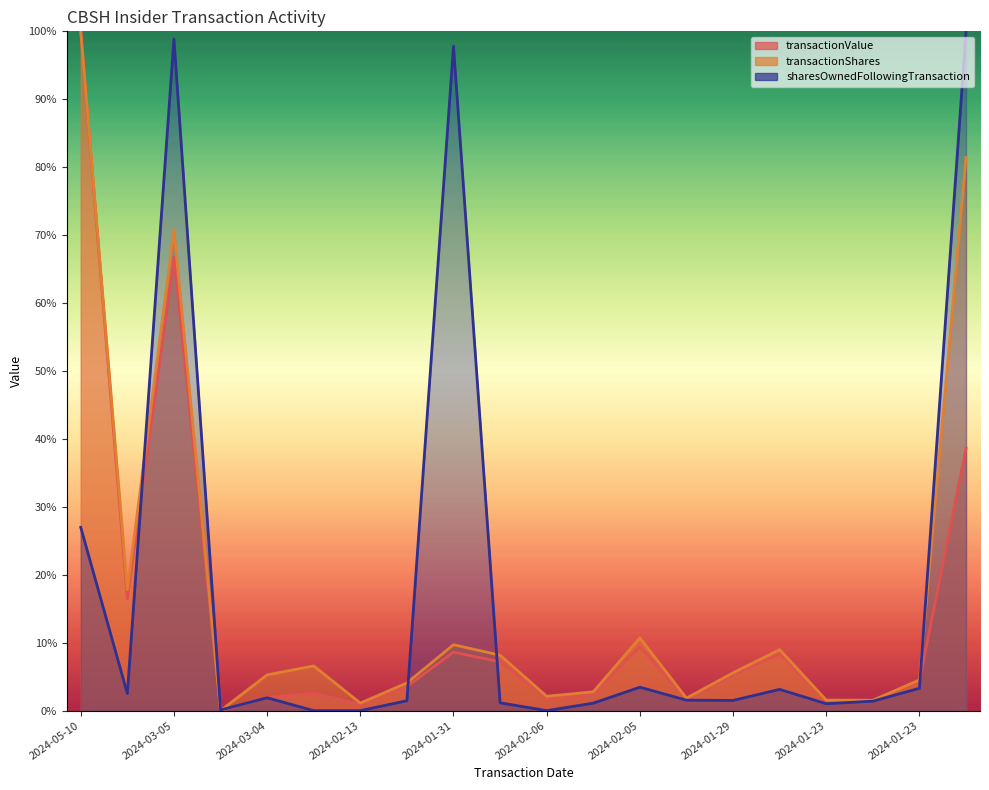

Is it true that transactionValue equals 16.5 at 2024-03-11?

True